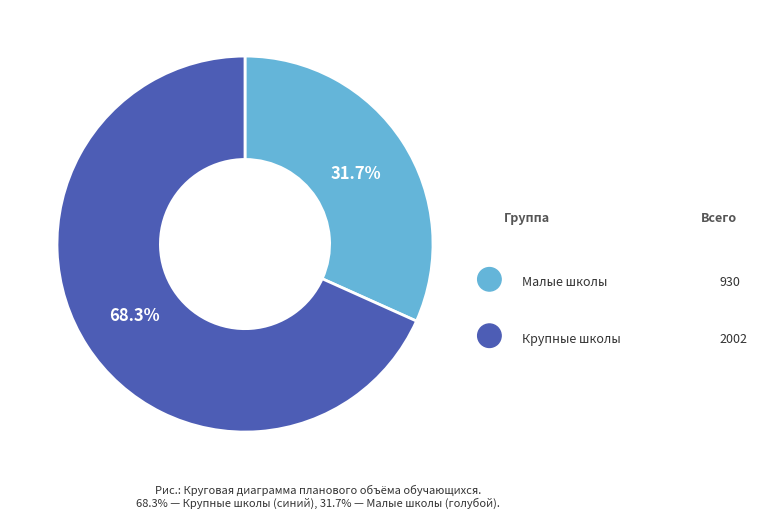

How many slices are in this pie chart?

2